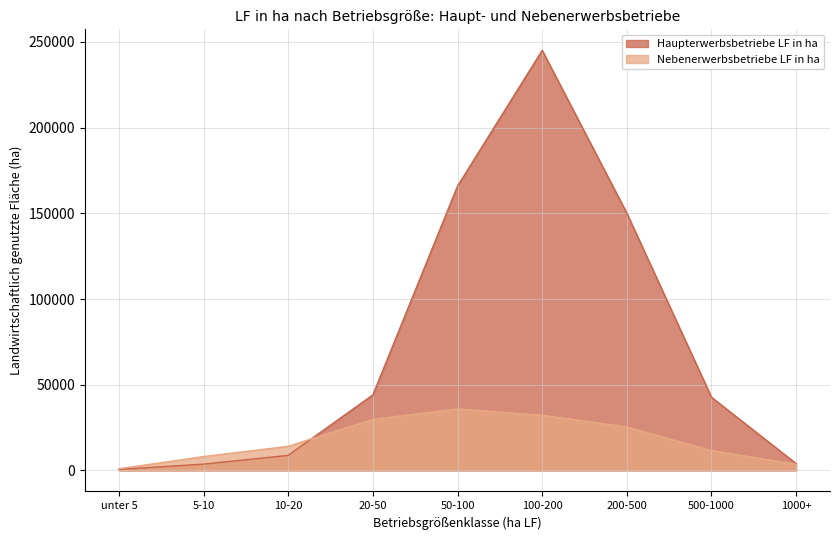

True or false: Haupterwerbsbetriebe LF in ha has a value of 351254 at 100-200.

False